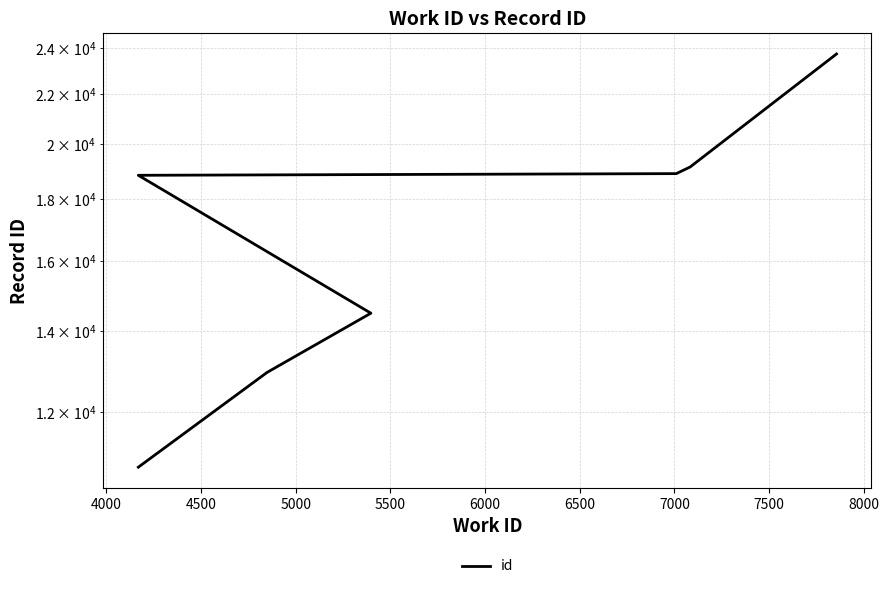

Does the chart display data point markers on the line(s)?

No